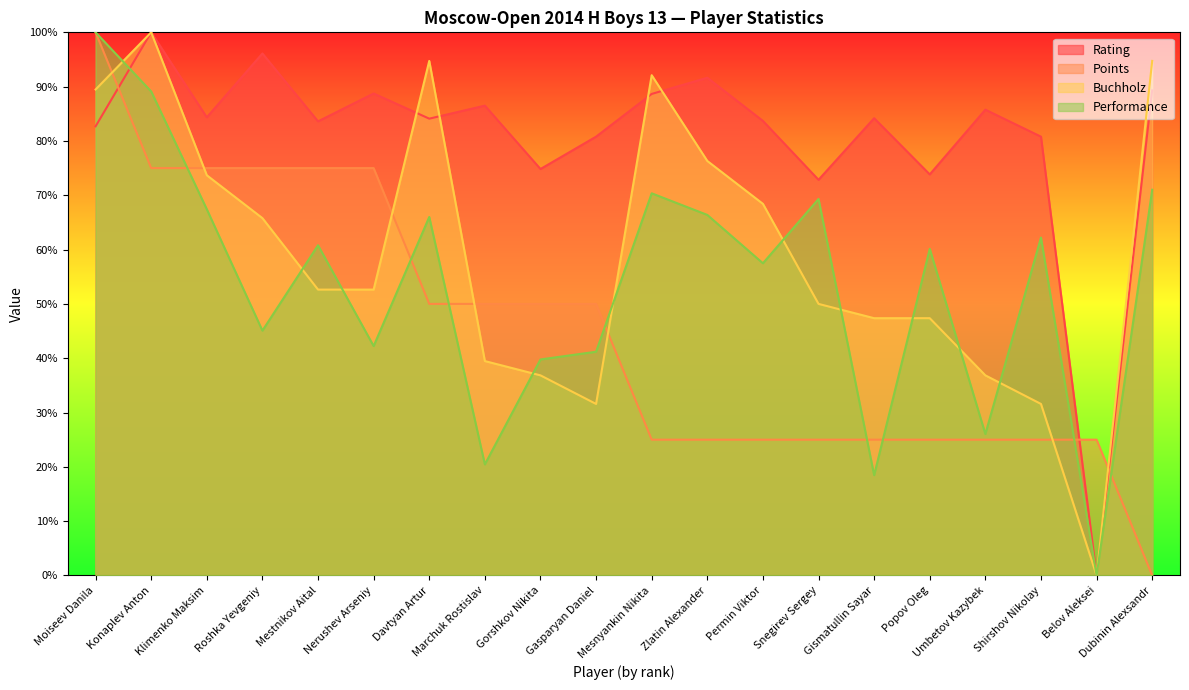

Which series changed the most between Klimenko Maksim and Gorshkov Nikita?

Buchholz